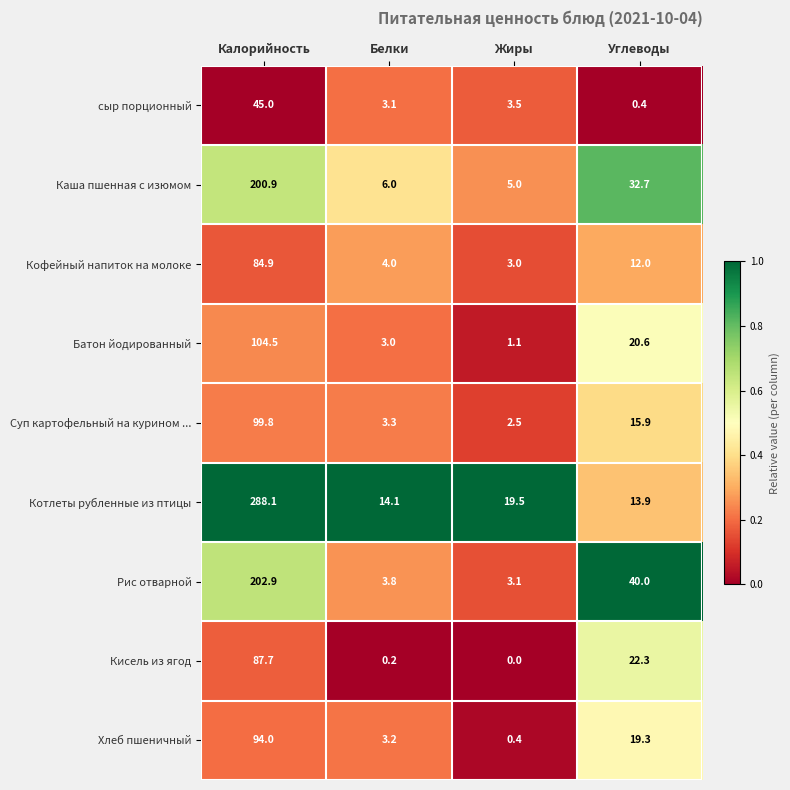

Rank the series by their maximum value, from lowest to highest.

сыр порционный, Кофейный напиток на молоке, Кисель из ягод, Хлеб пшеничный, Суп картофельный на курином ..., Батон йодированный, Каша пшенная с изюмом, Рис отварной, Котлеты рубленные из птицы